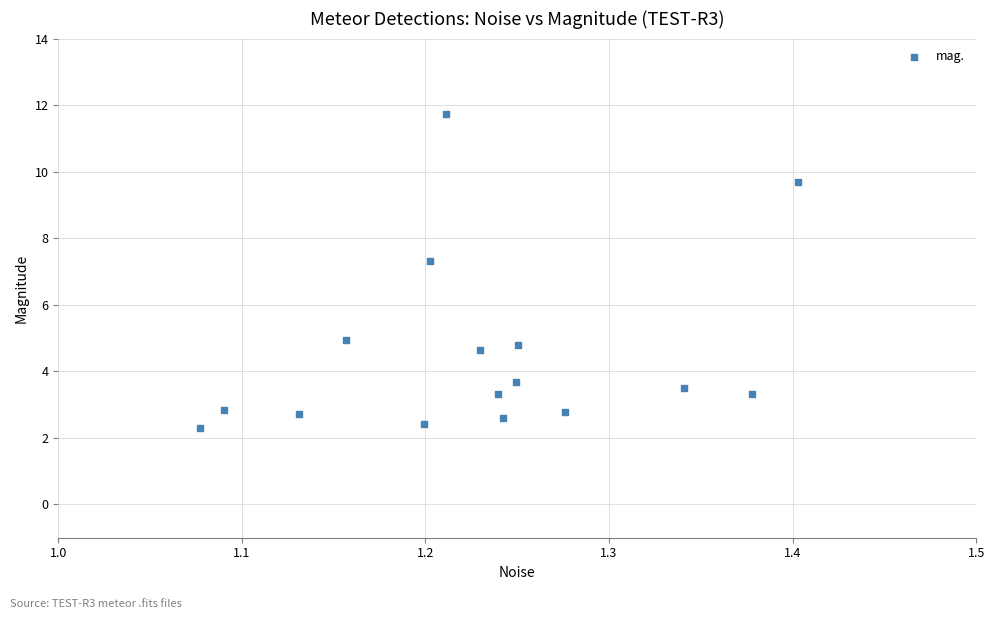

What Y value in the scatter plot is closest to 7?

7.3